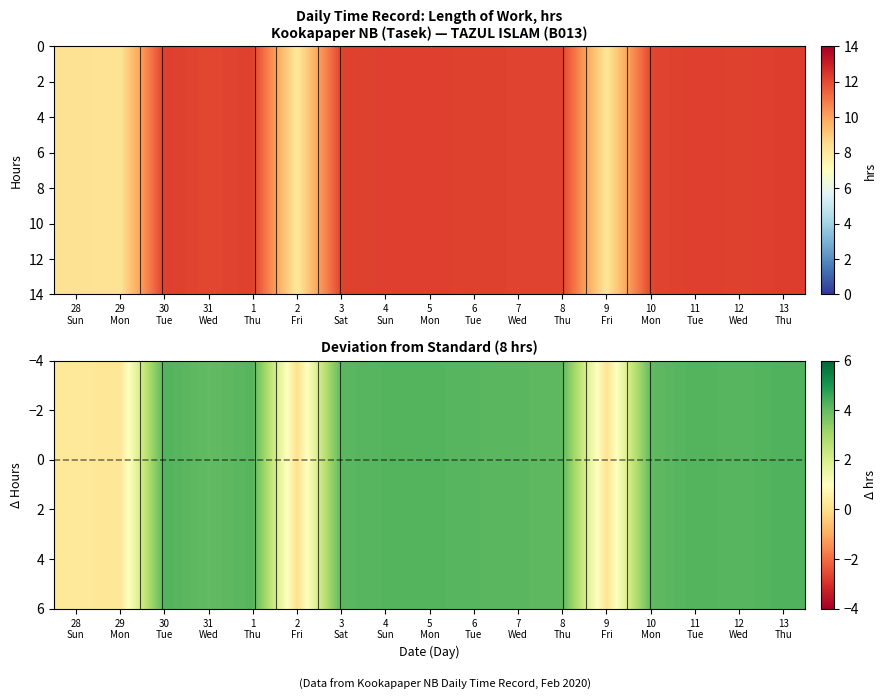

What is the maximum value shown in the chart?

4.3